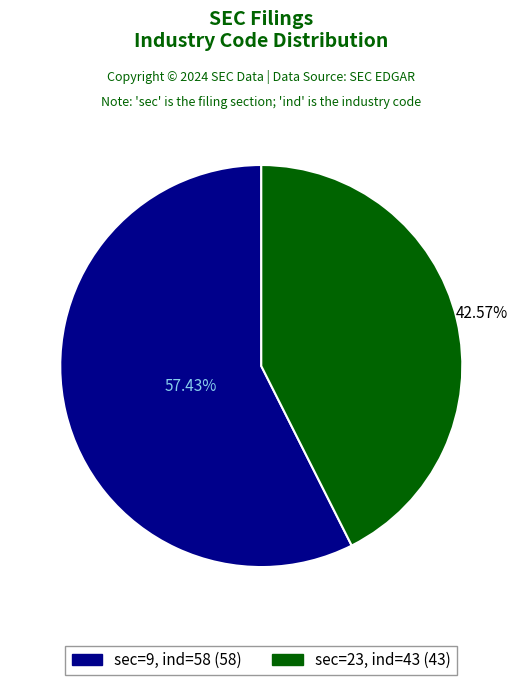

Is there any slice that represents more than half of the pie?

Yes